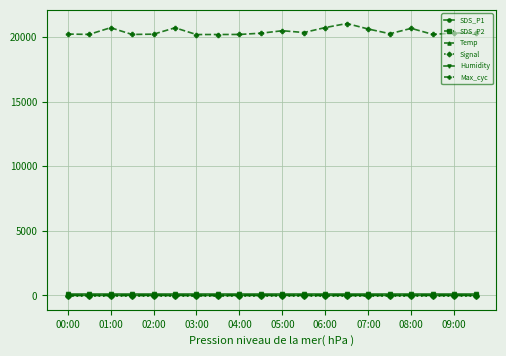

True or false: SDS_P2 has more than 0 points higher than both neighbors.

True